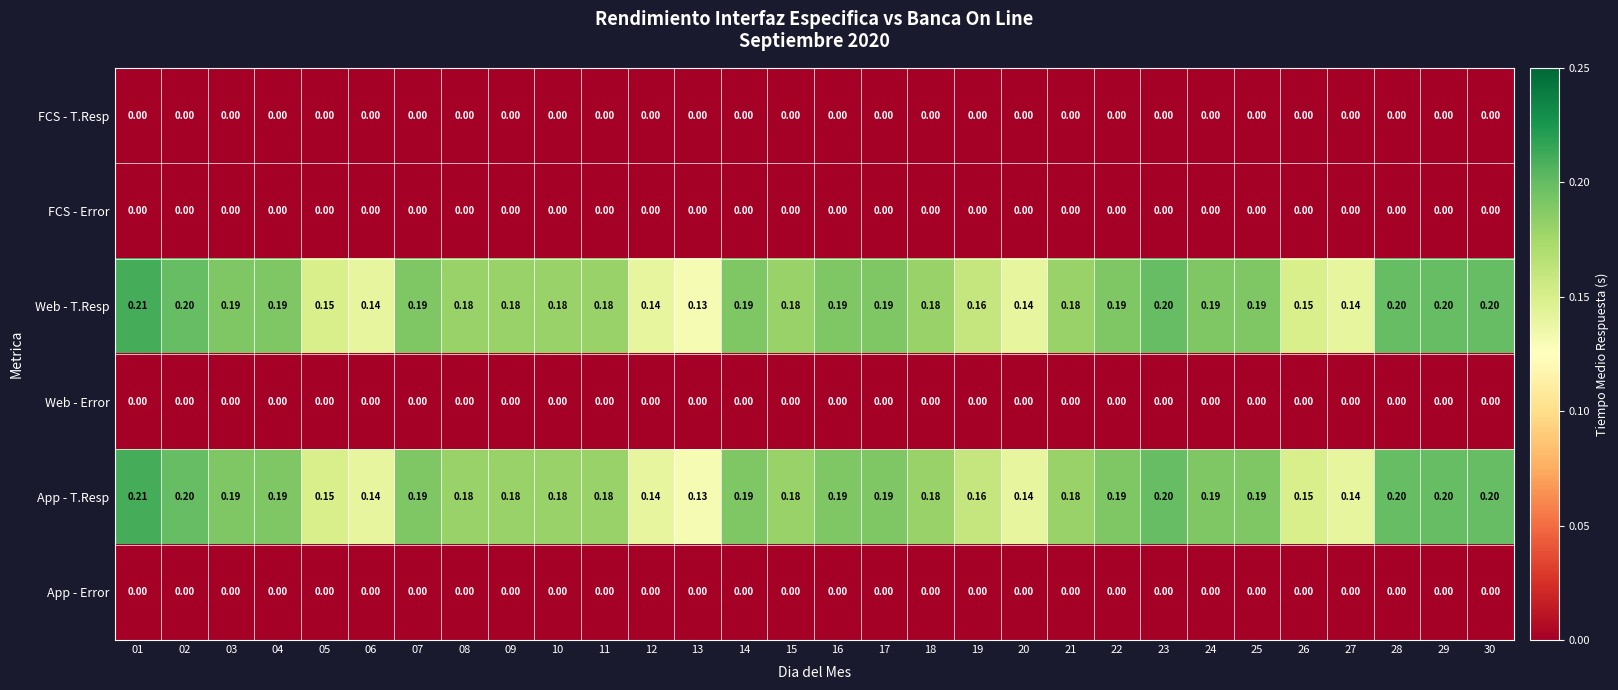

Count the number of categories in the chart.

30